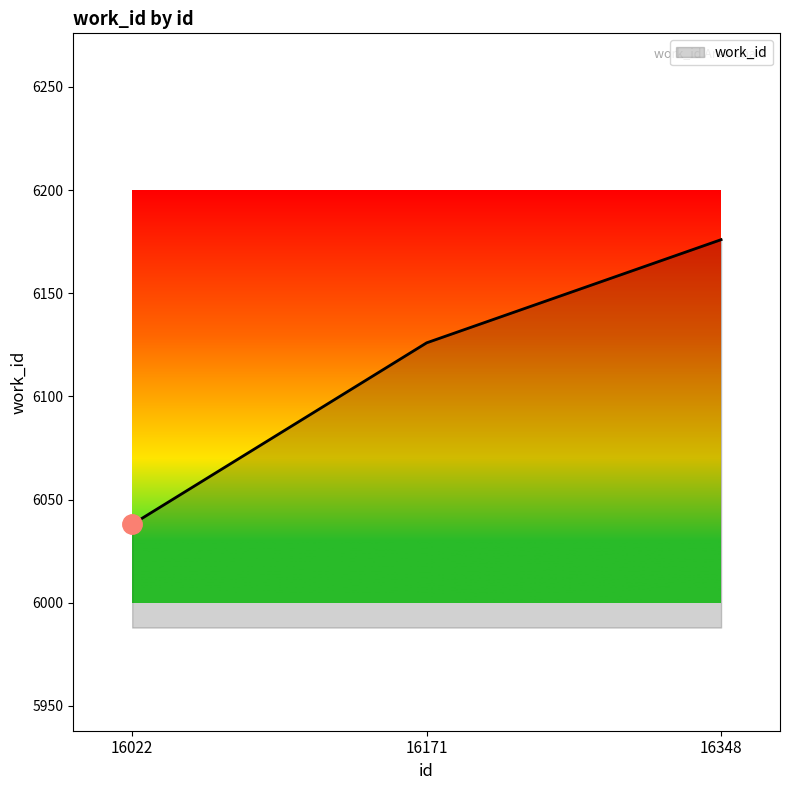

What is the sum of all values?

18340